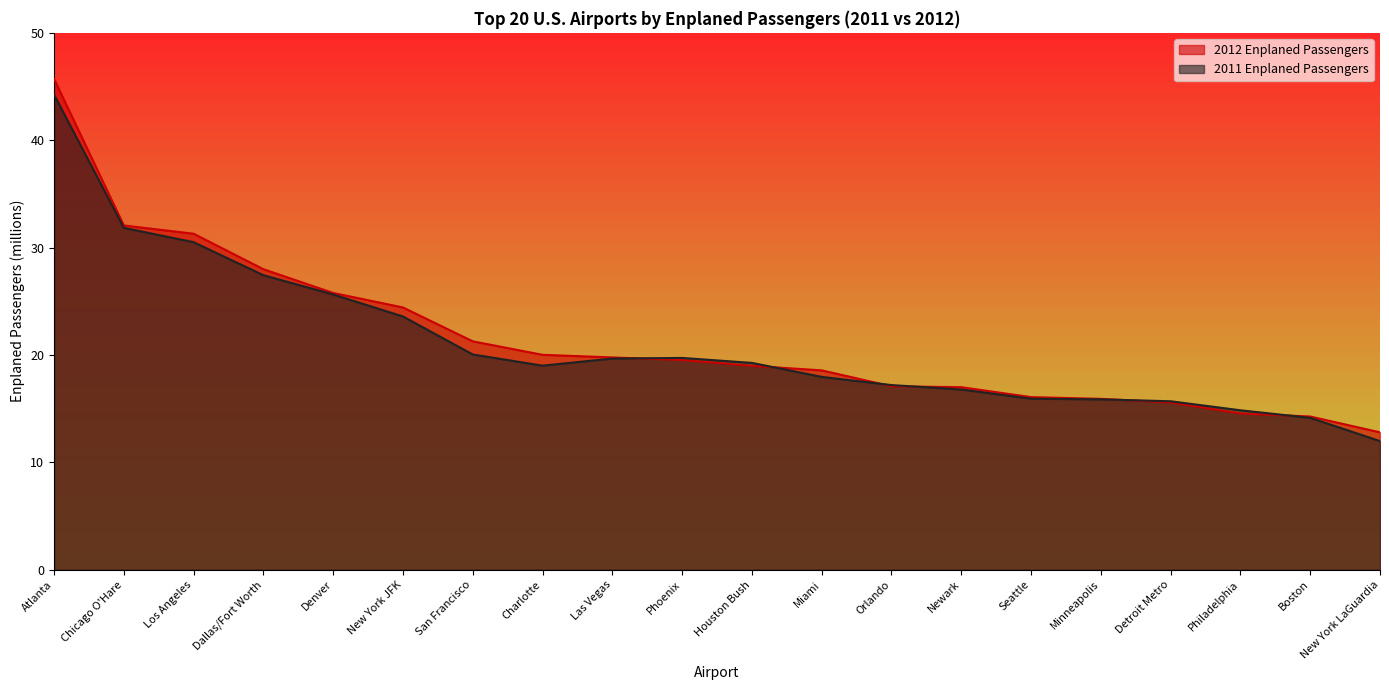

True or false: 2012 Enplaned Passengers and 2011 Enplaned Passengers intersect in this chart.

True